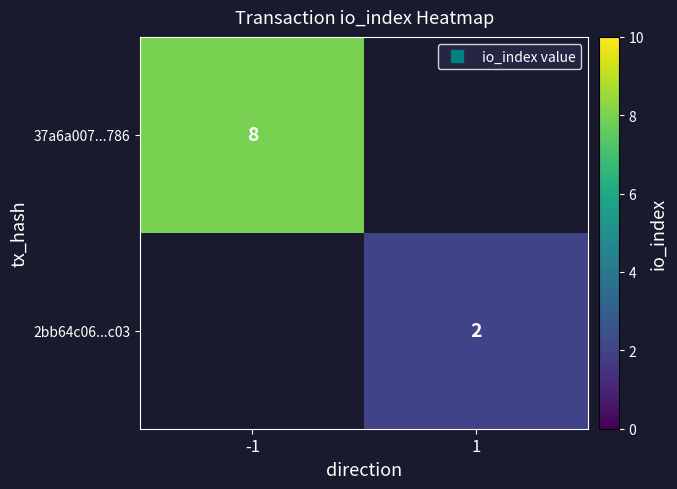

List the labels in order of 2bb64c06...c03 value, largest first.

-1, 1